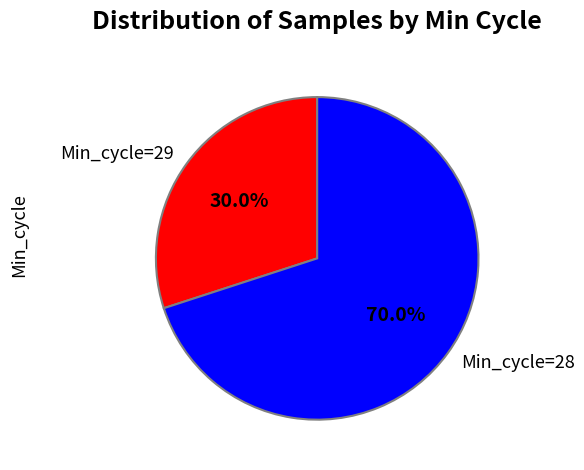

Does Min_cycle=28 account for over 50% of the chart?

Yes